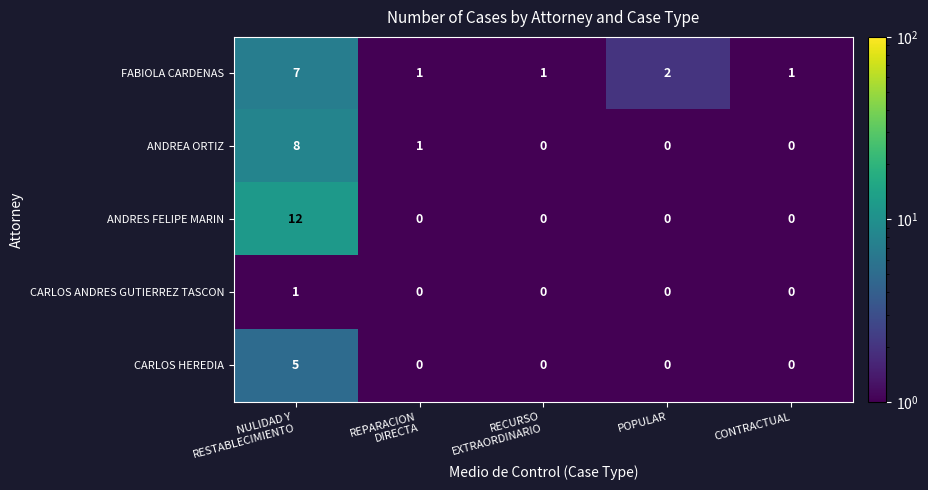

Rank the series by their maximum value, from highest to lowest.

ANDRES FELIPE MARIN, ANDREA ORTIZ, FABIOLA CARDENAS, CARLOS HEREDIA, CARLOS ANDRES GUTIERREZ TASCON